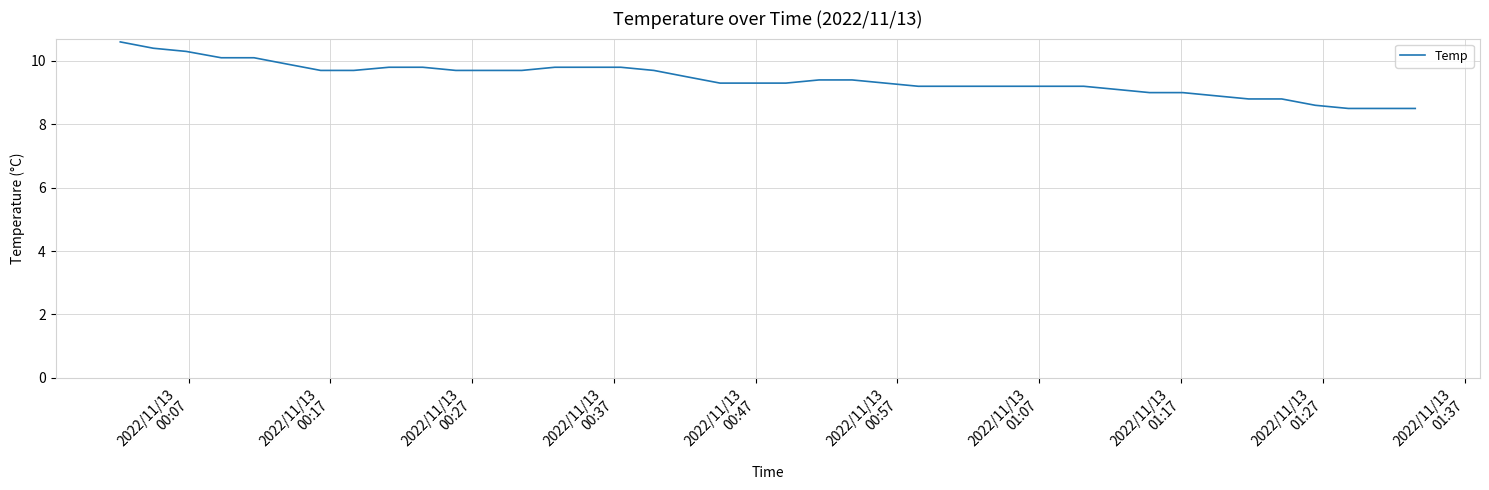

What is the minimum value shown in the chart?

8.5